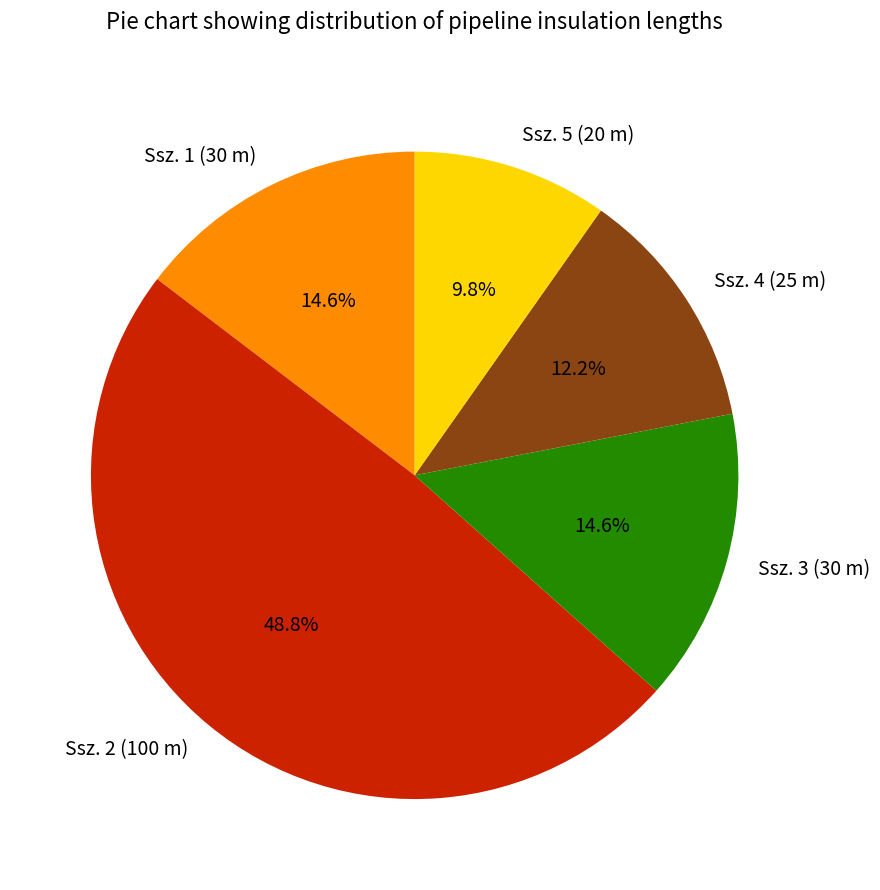

To the nearest percent, what percentage of the pie is Ssz. 1 (30 m)?

15%